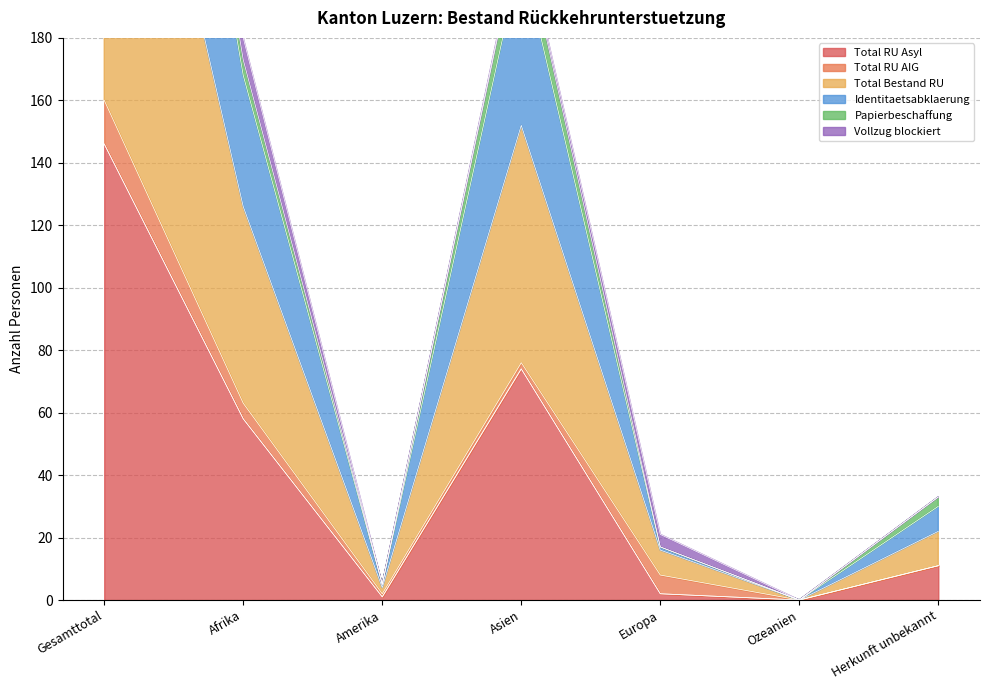

Which label corresponds to the smallest value in the chart?

Ozeanien